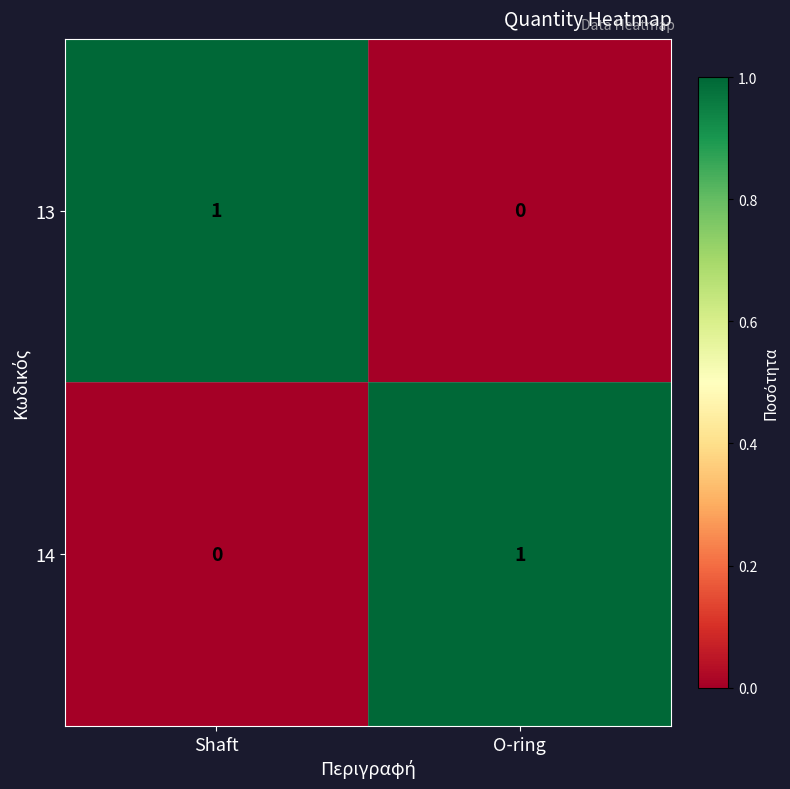

What is the difference between the highest and lowest values at O-ring?

1